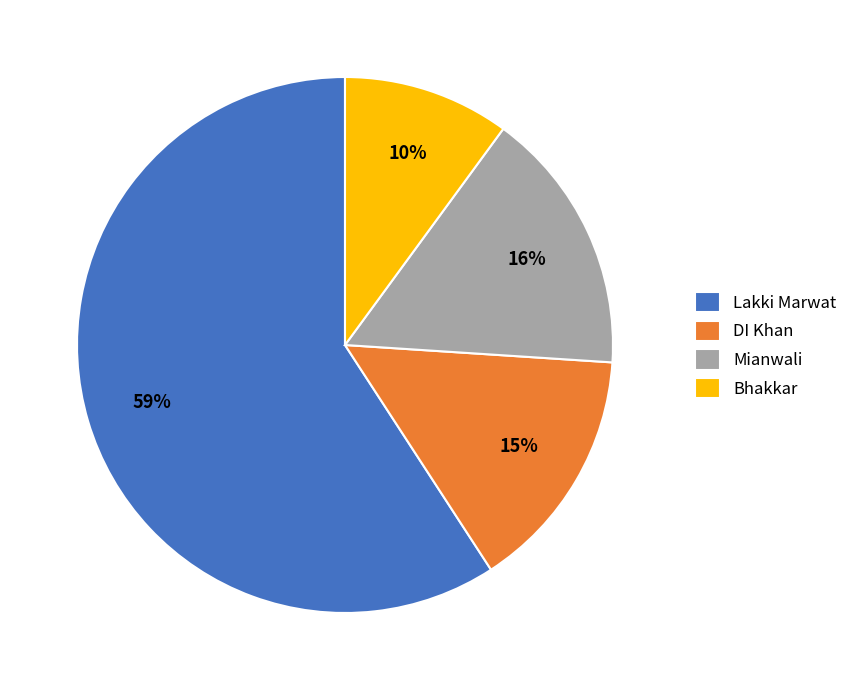

How many segments does this pie chart have?

4